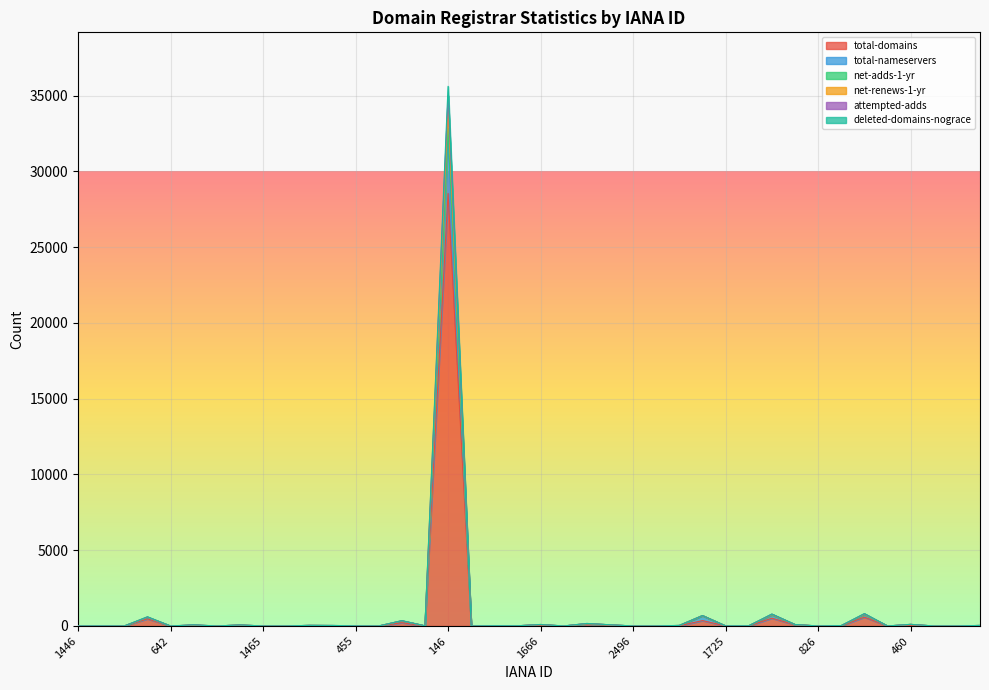

What is the value of the net-renews-1-yr point at the 19th from the left?

15